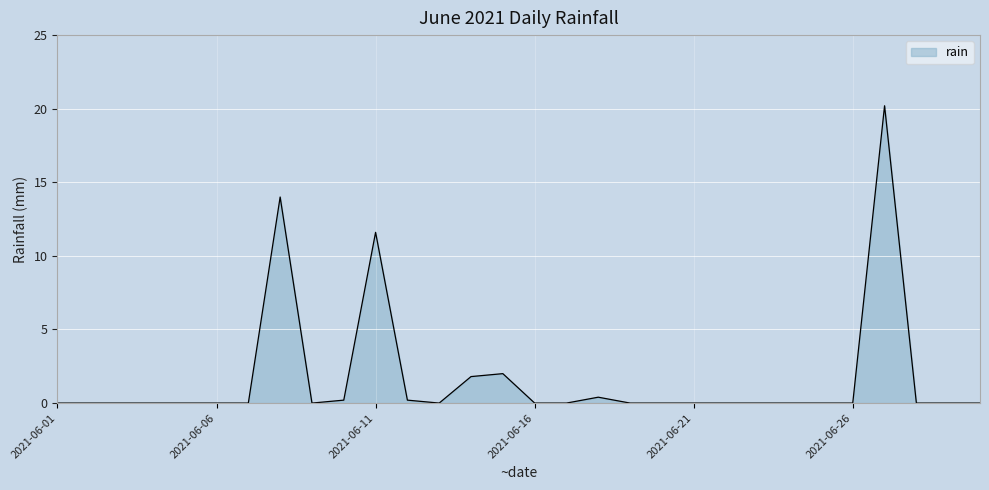

What is the maximum value shown in the chart?

20.2